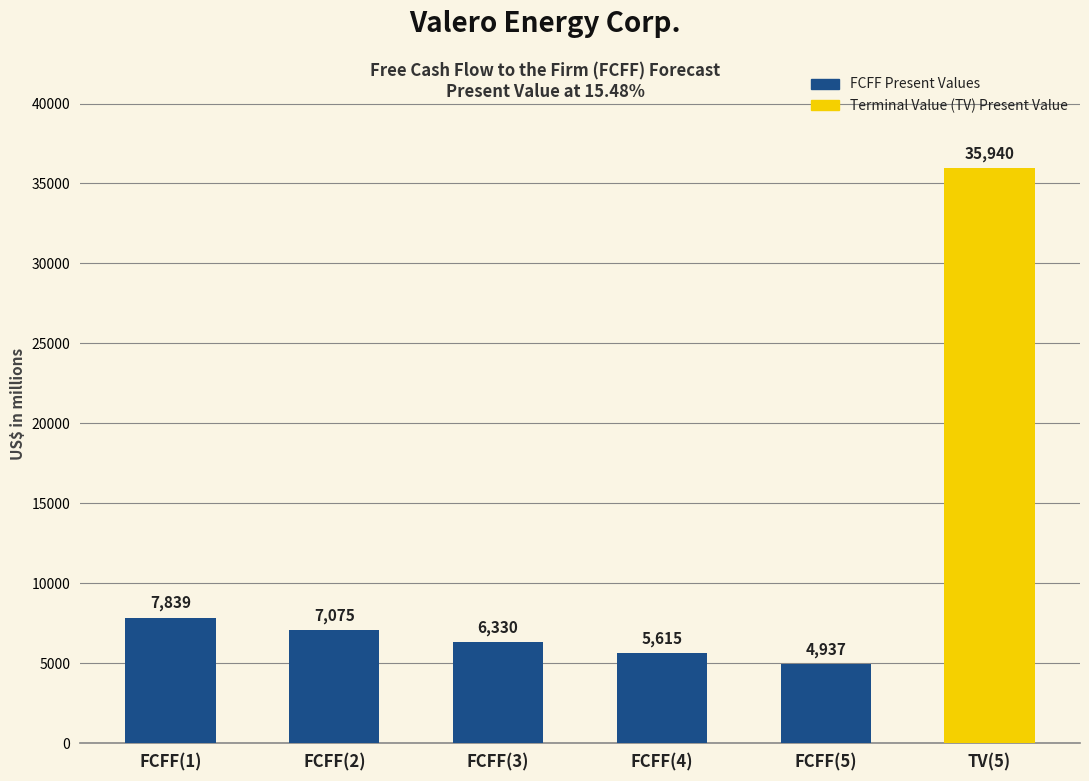

What is the sum of all values?

67736